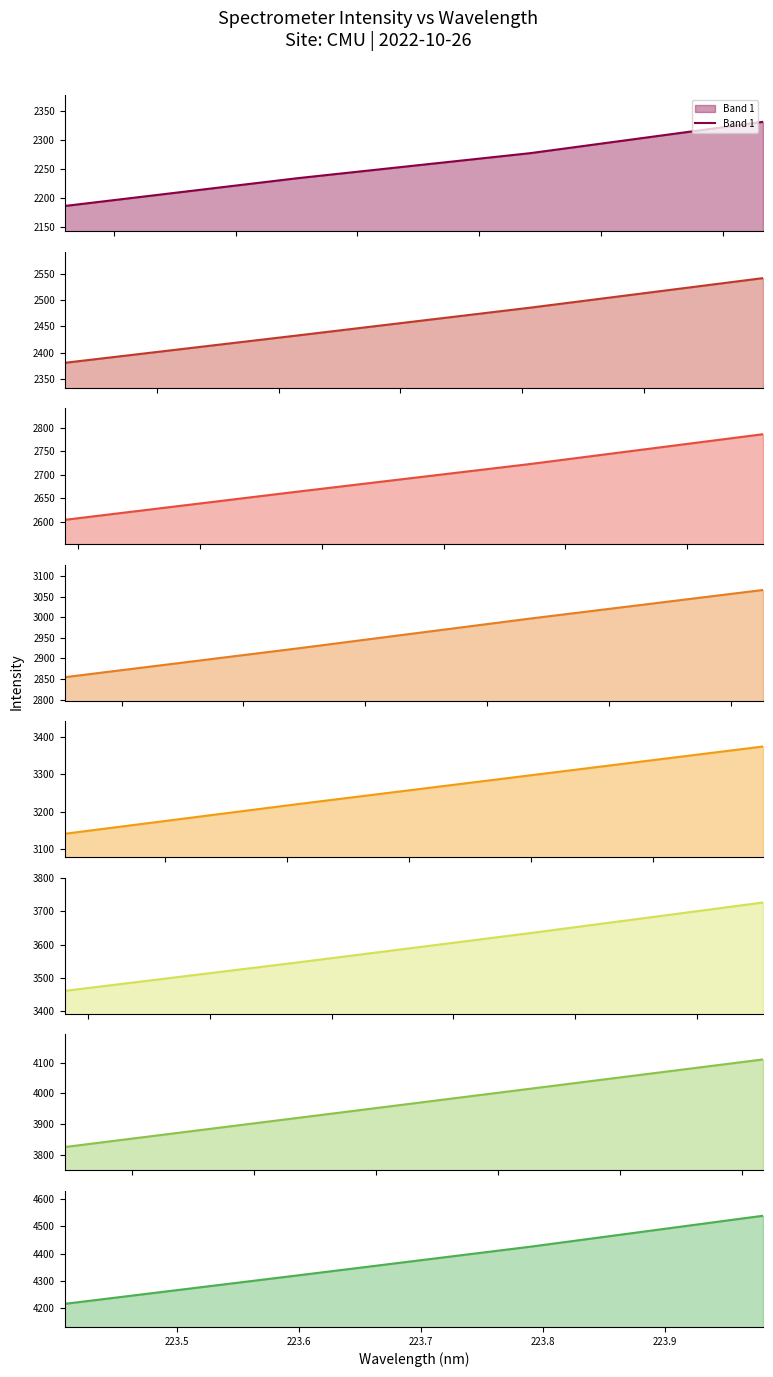

What is the maximum value for Band 1?

2332.0